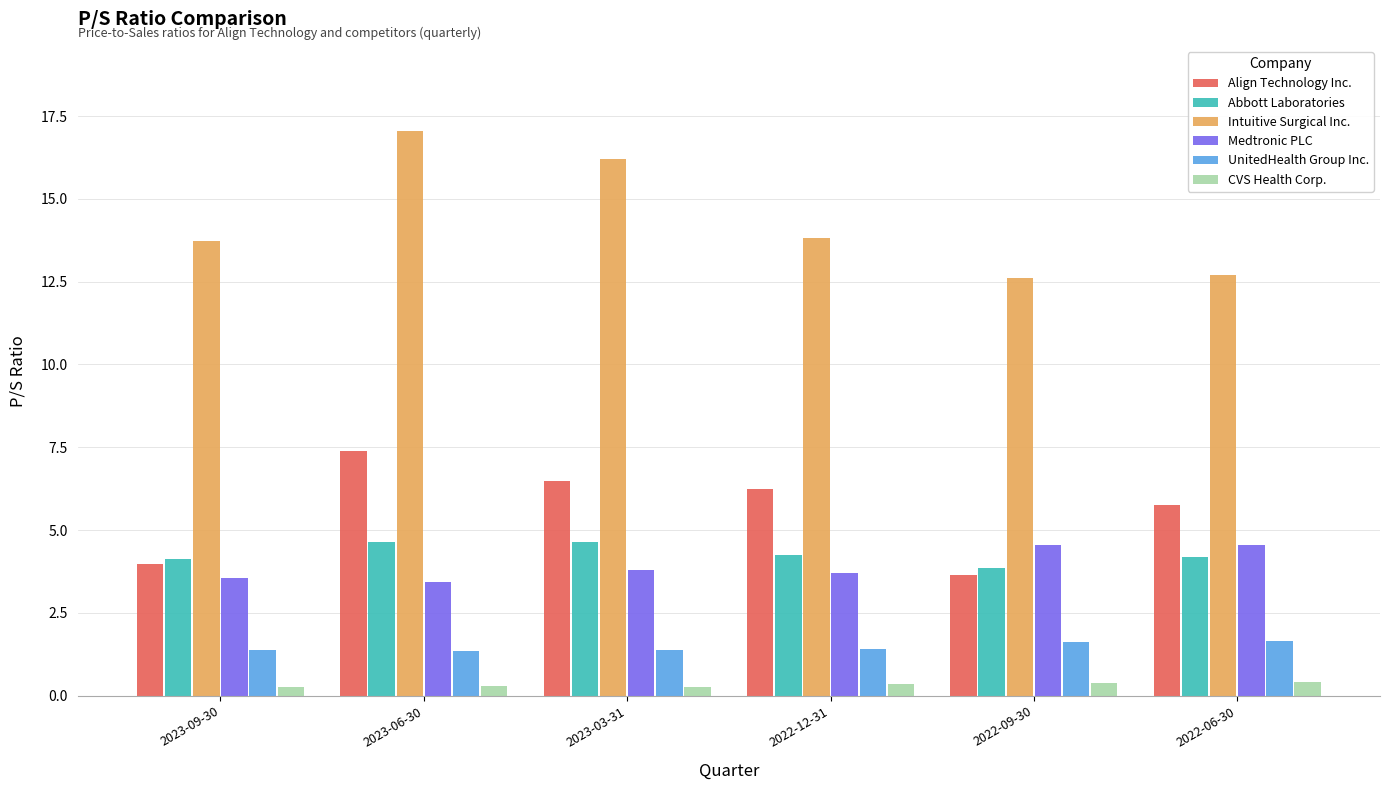

Are the bars grouped side by side (vs. stacked)?

Yes